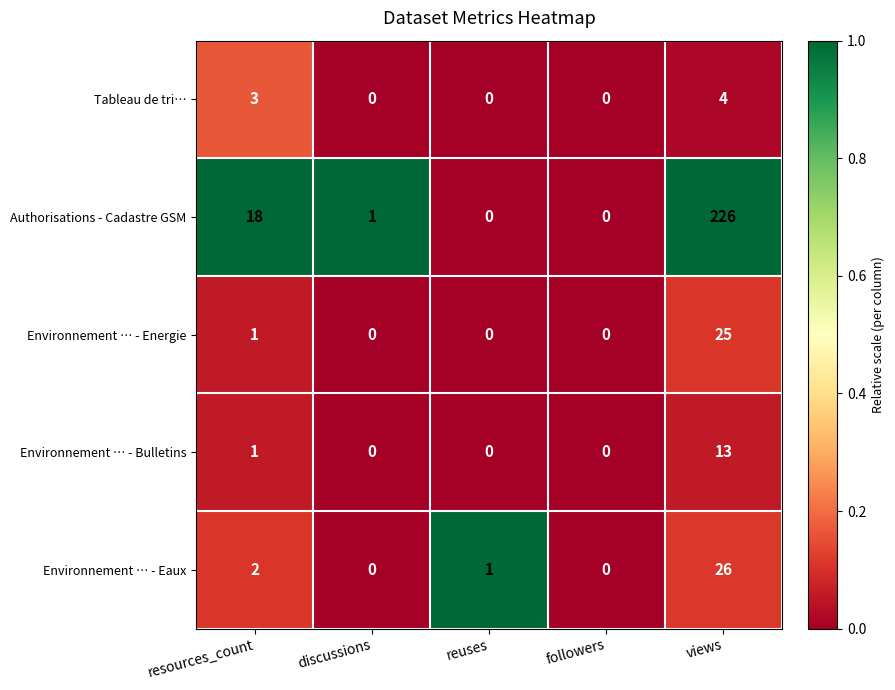

Reading right to left, transcribe all the data shown in this chart.

Tableau de tri…: 4	0	0	0	3
Authorisations - Cadastre GSM: 226	0	0	1	18
Environnement … - Energie: 25	0	0	0	1
Environnement … - Bulletins: 13	0	0	0	1
Environnement … - Eaux: 26	0	1	0	2